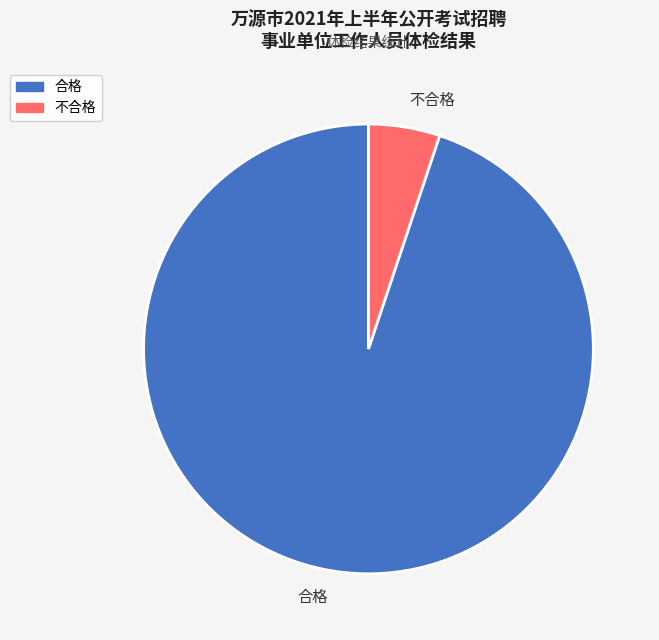

Which category has the smallest portion of the pie?

不合格